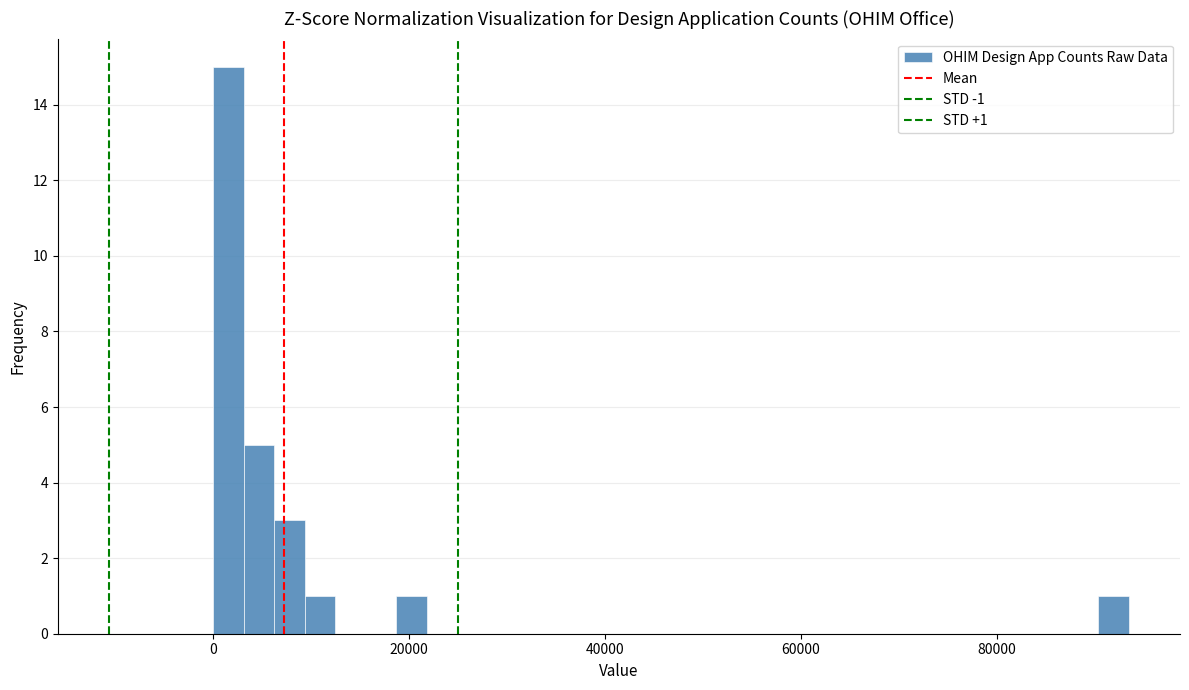

Read against the x-axis, roughly where is the centre of the tallest bar?

2000